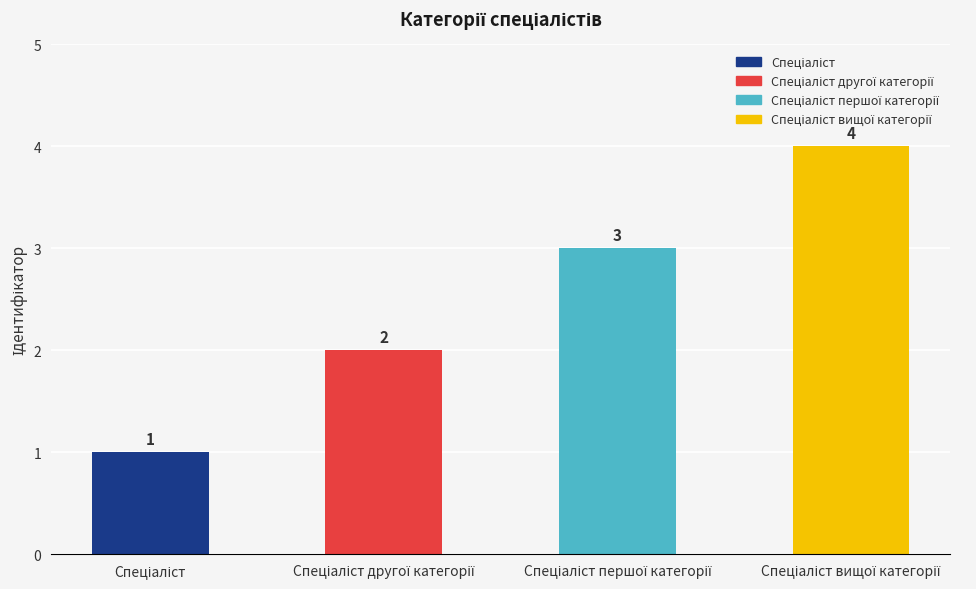

Reading right to left, list all the values displayed in this chart.

4	3	2	1